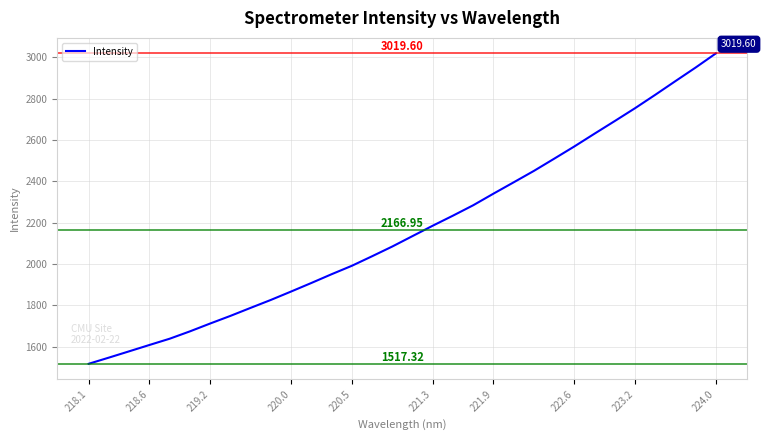

What is the difference between the maximum and minimum values?

1502.3